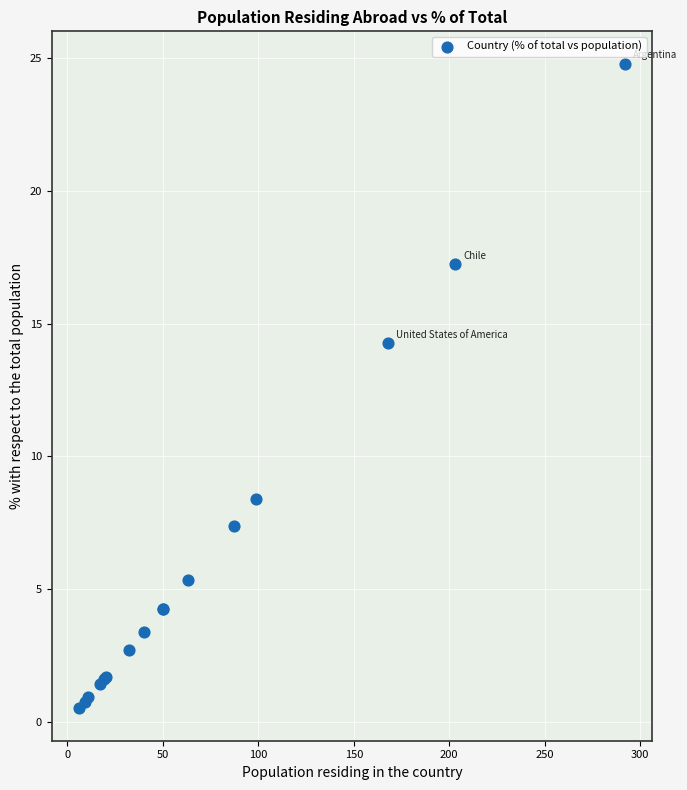

What Y value in the scatter plot is closest to 12?

14.3